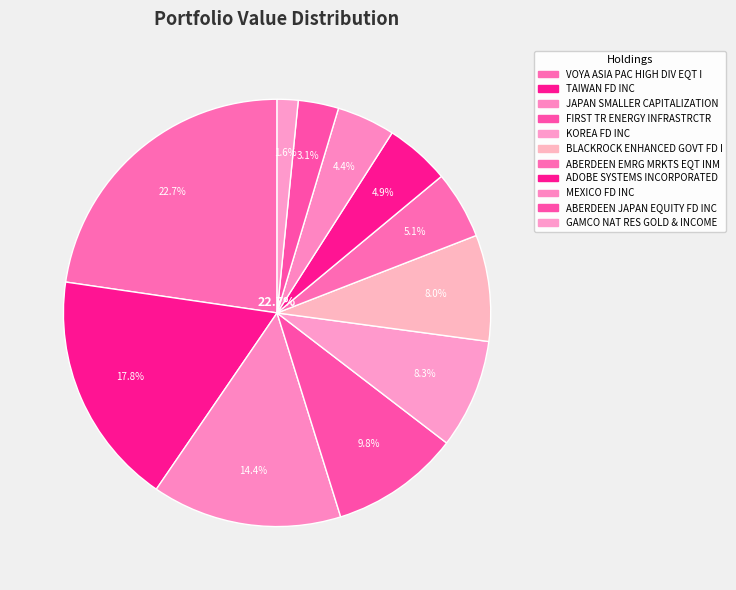

What is the total percentage of VOYA ASIA PAC HIGH DIV EQT I and MEXICO FD INC?

27.1%